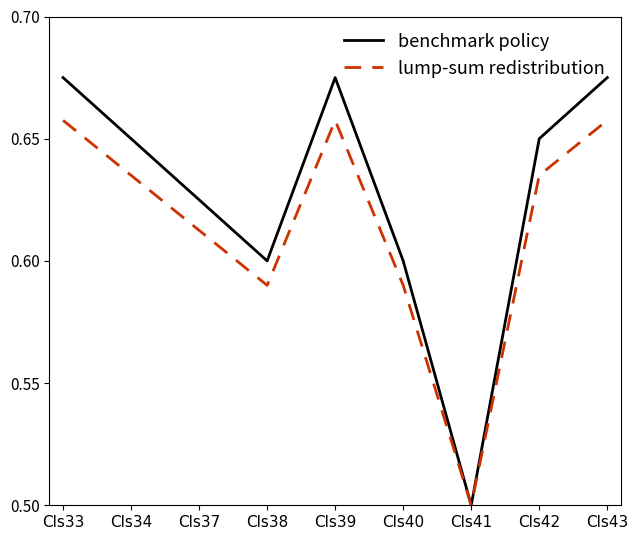

What is the difference between the second highest and minimum values in the benchmark policy series?

0.2